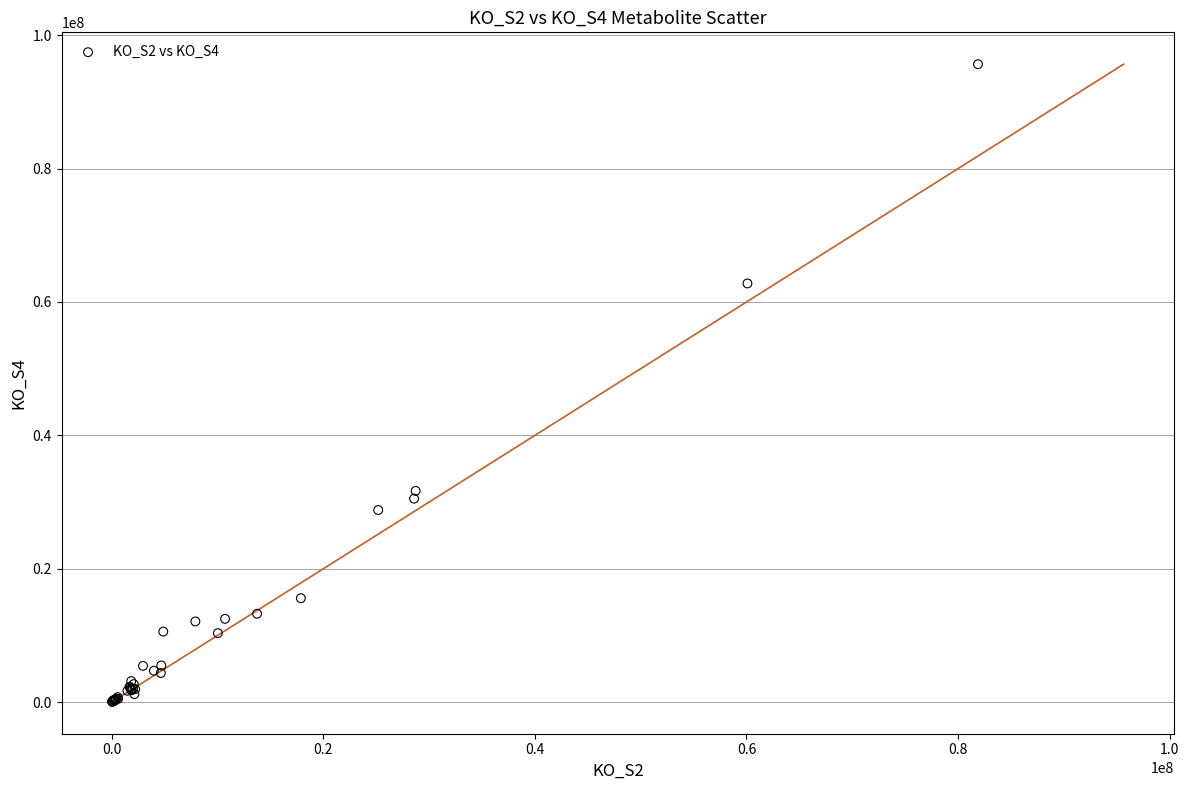

What Y value in the scatter plot is closest to 47850664?

62778320.0